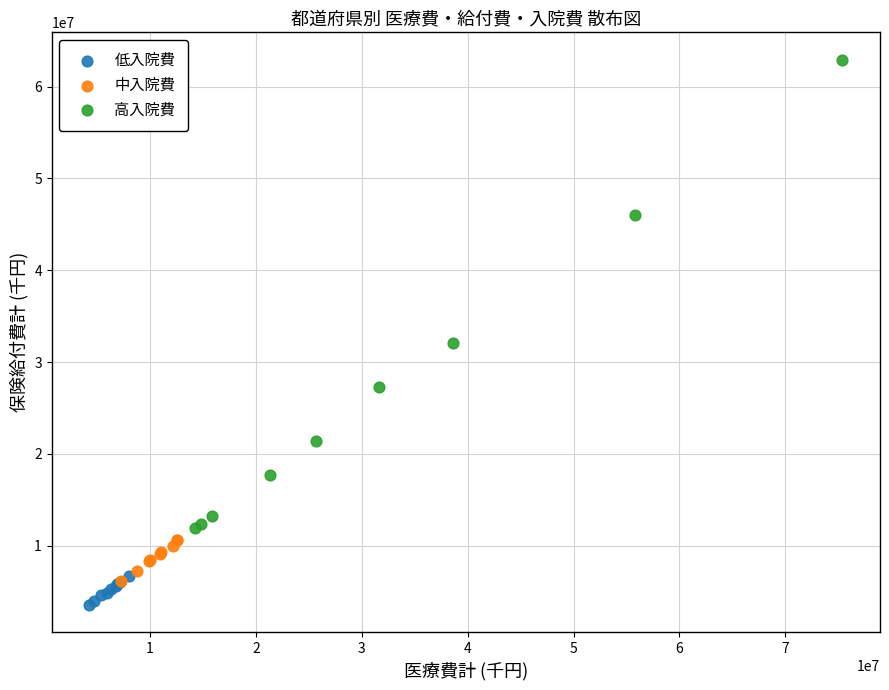

What are all the series names shown in the legend?

低入院費, 中入院費, 高入院費